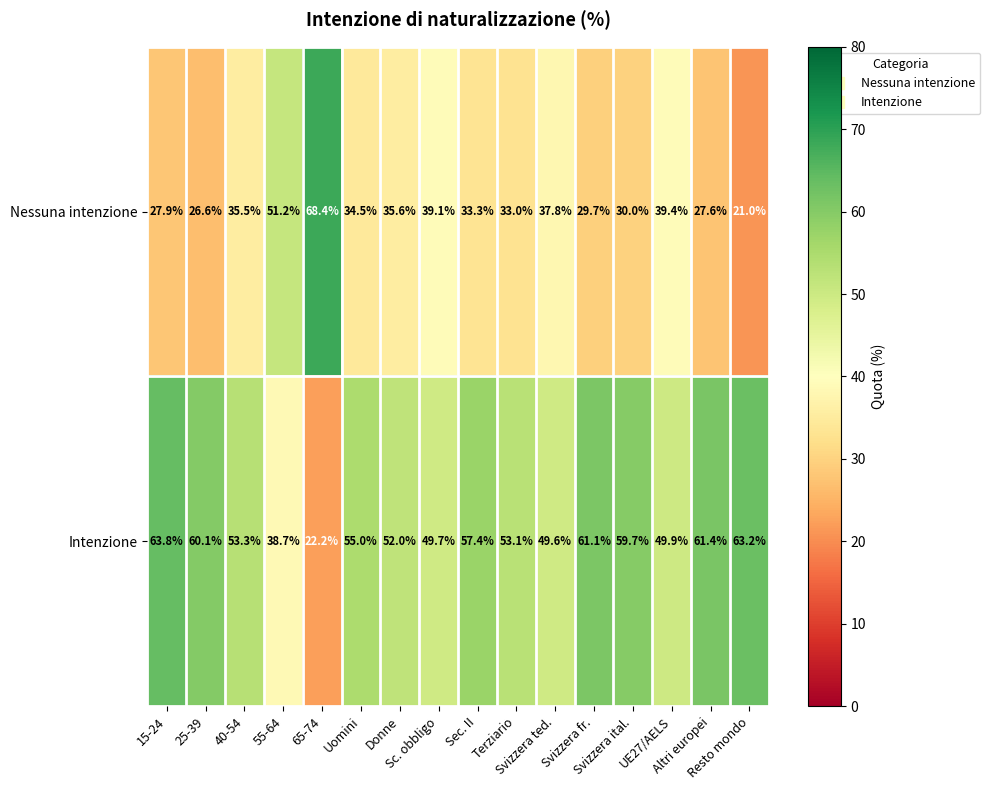

What is the average value of the Intenzione series?

53.1